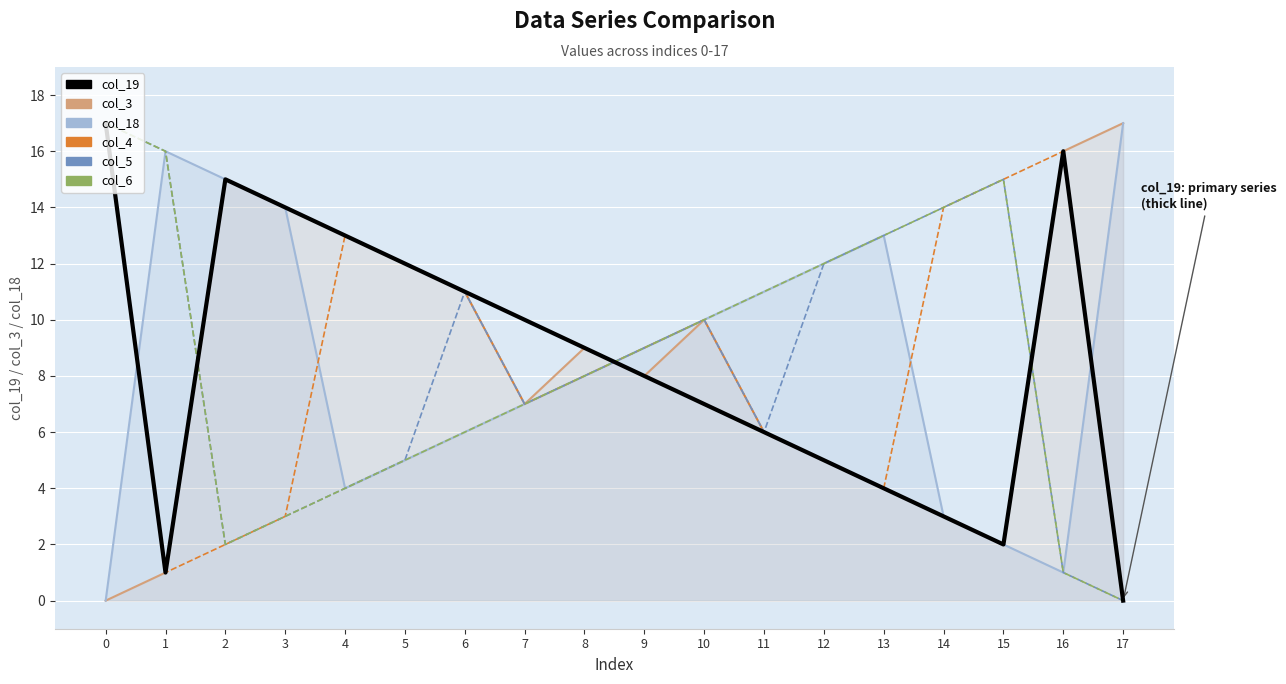

Is the value of col_19 at 3 greater than the value of col_6 at 11?

Yes